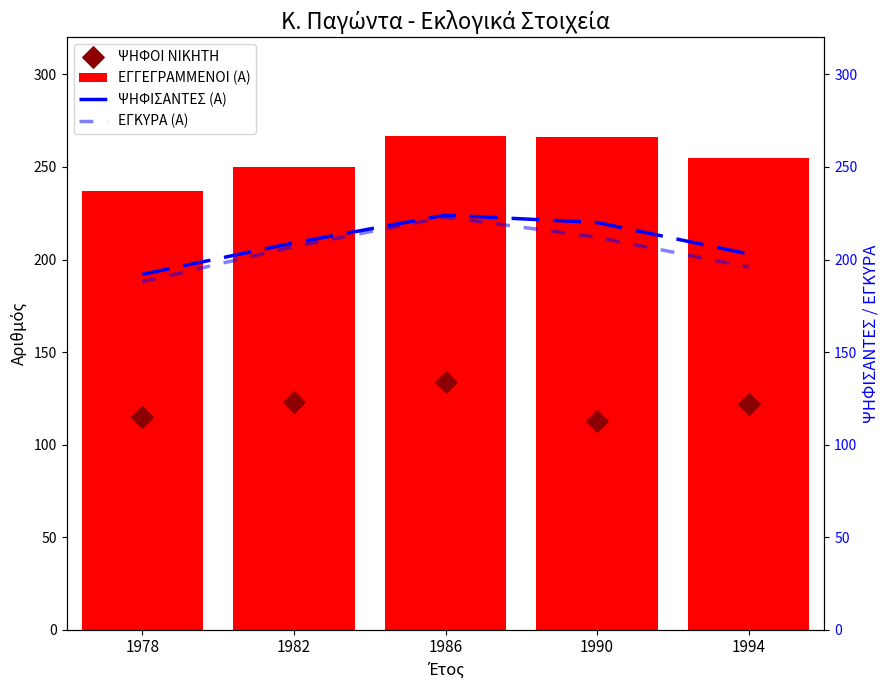

Which series contains the lowest Y value?

ΨΗΦΟΙ ΝΙΚΗΤΗ